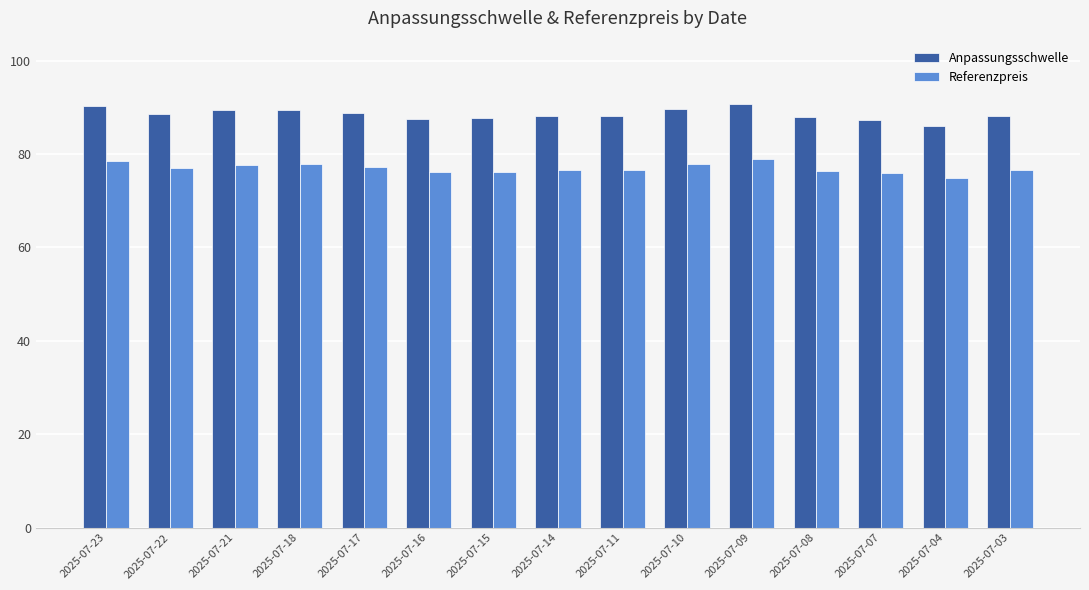

What is the greatest value displayed?

90.7